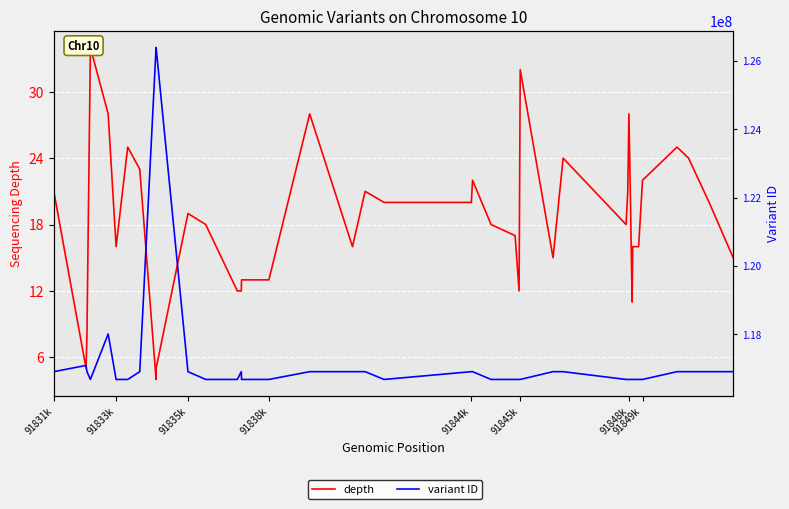

What is the minimum value for depth?

4